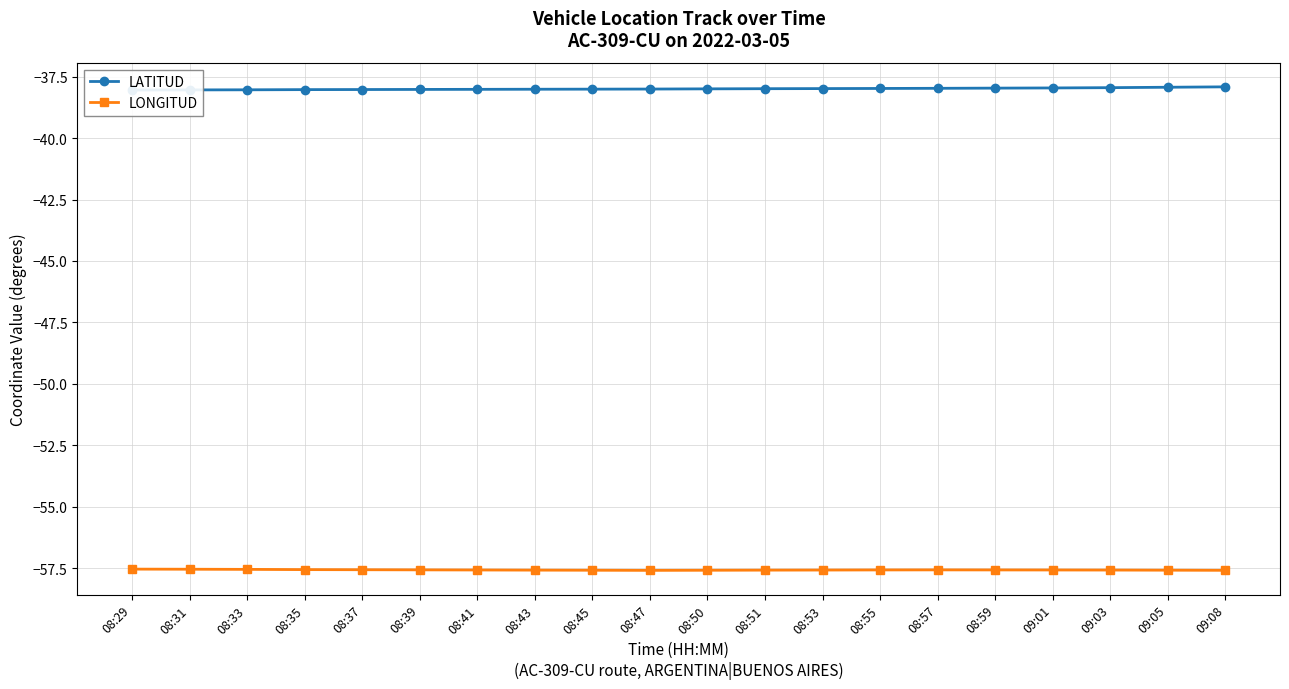

Where is LATITUD nearest to the value -37?

09:08